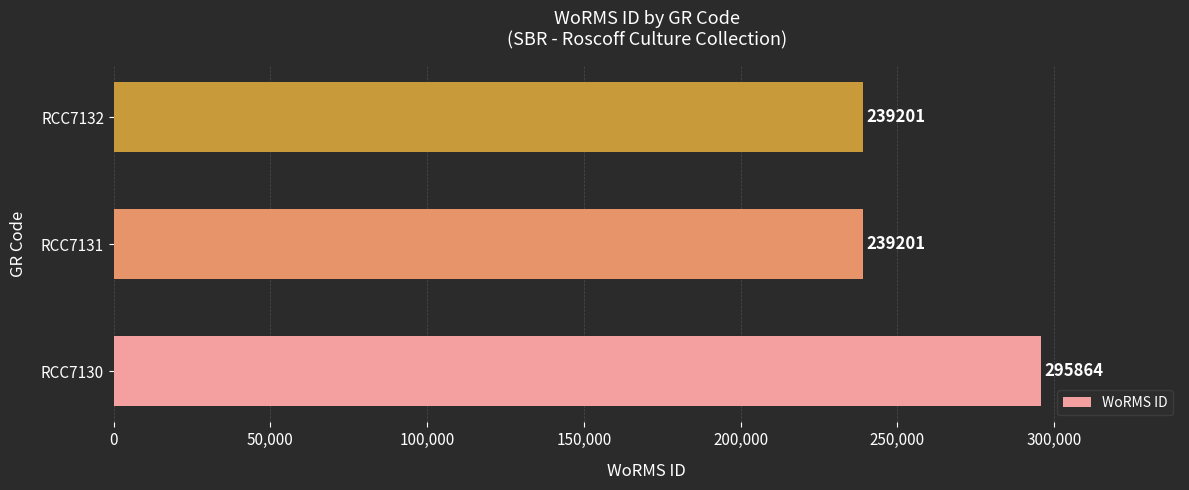

Are the bars horizontal?

Yes